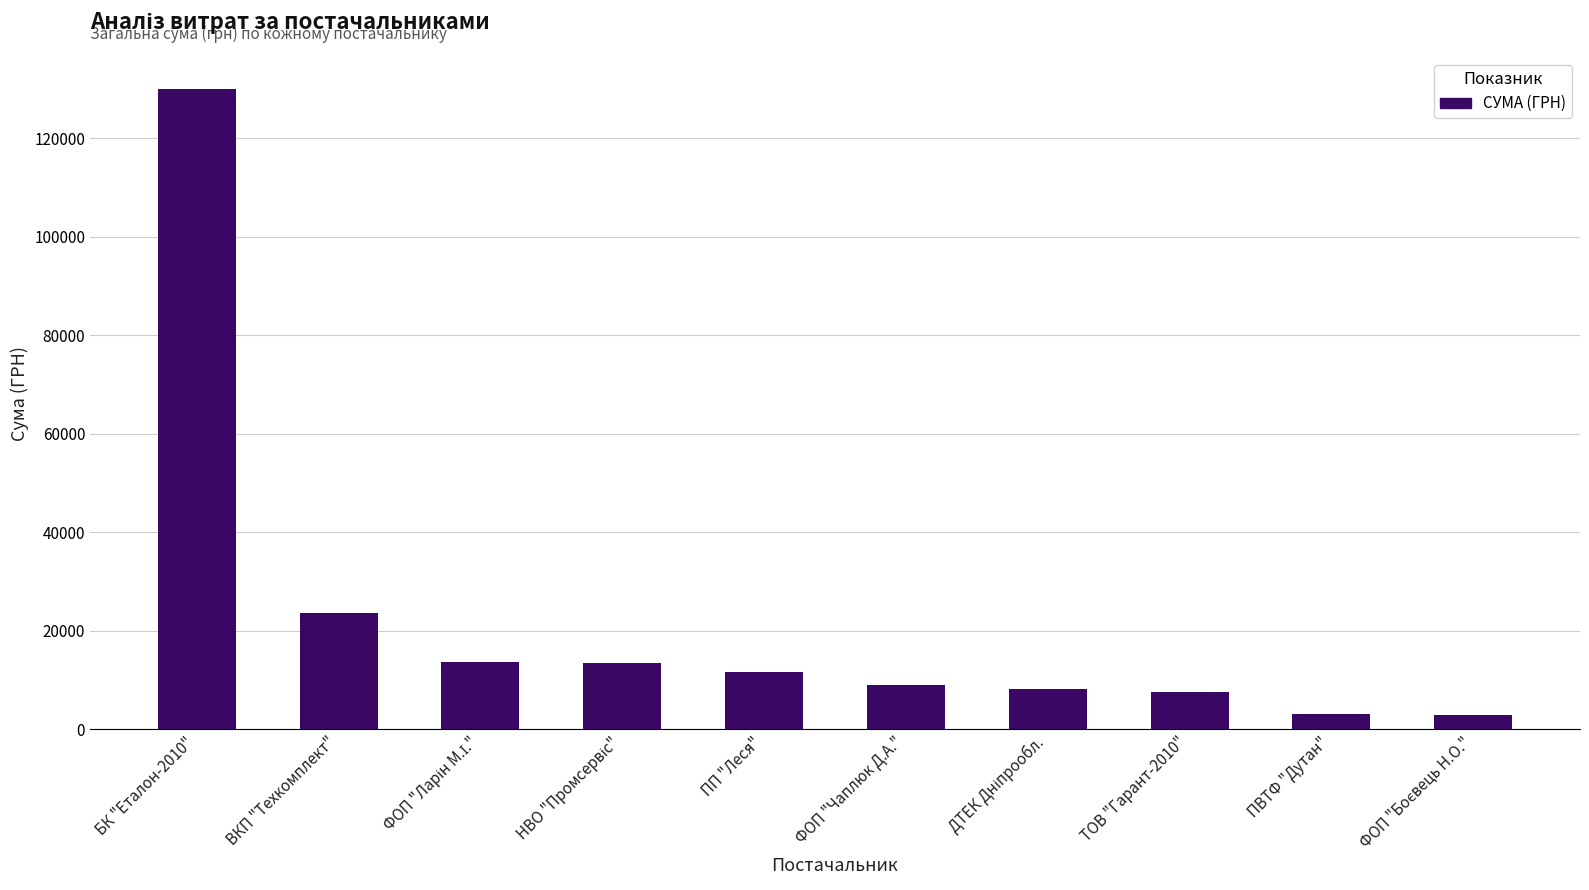

True or false: the data shows 11542.9 at ПП "Леся".

True